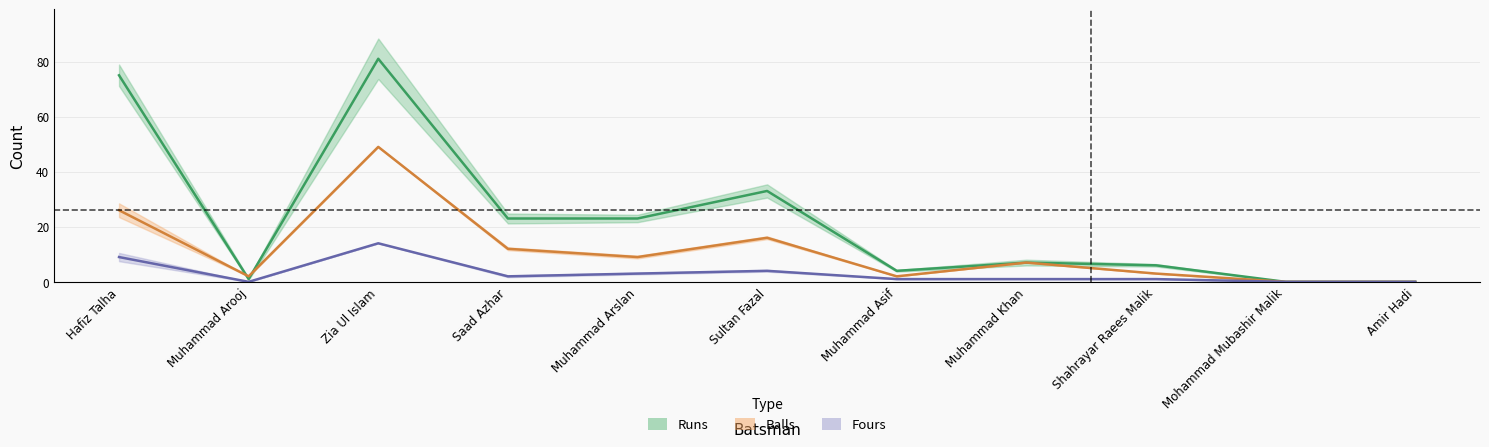

Is it true that Fours equals 0 at Muhammad Arooj?

True